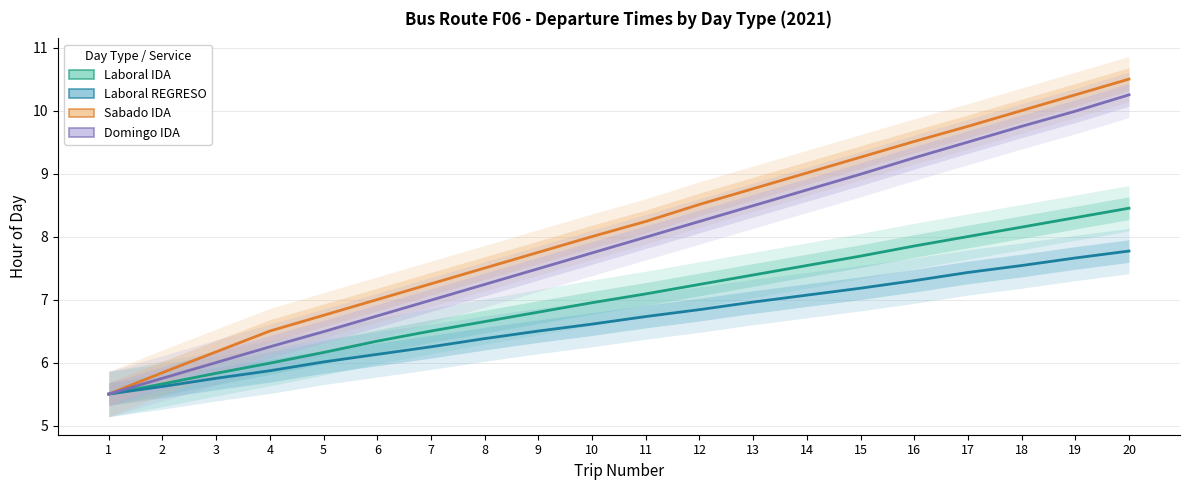

What is the difference between the Domingo IDA values at 7 and 6?

0.2